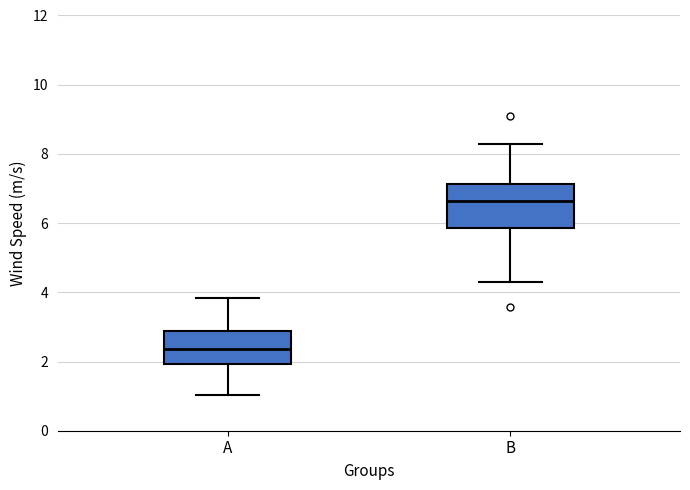

Reading left to right, transcribe this box plot: for each box, give where its median line is, the range the box spans, and where its two whiskers end, as read against the y-axis. The values are not printed on the chart, so give them approximately, as read against the axis.

A: median 2.4, box 2.0 to 2.8, whiskers 1.0 to 3.8
B: median 6.6, box 5.8 to 7.2, whiskers 4.4 to 8.2